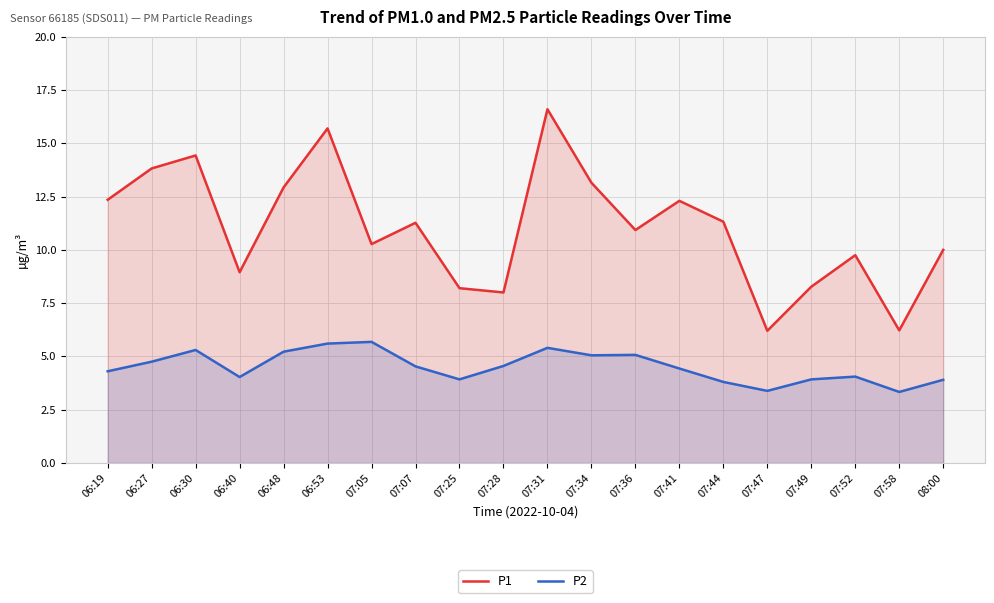

What is the label of the 18th point from the right?

06:30